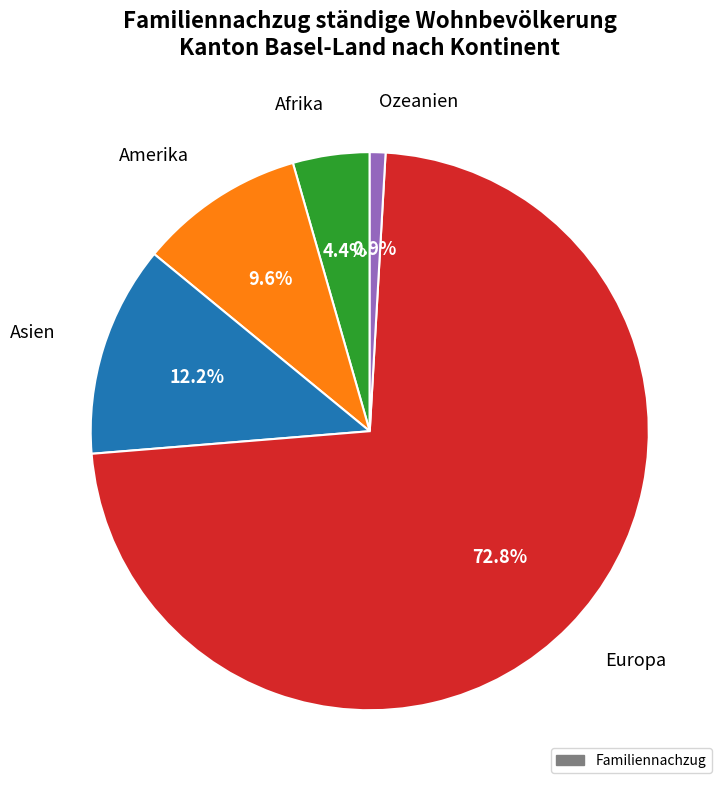

Combined, do Ozeanien and Amerika account for over 50%?

No